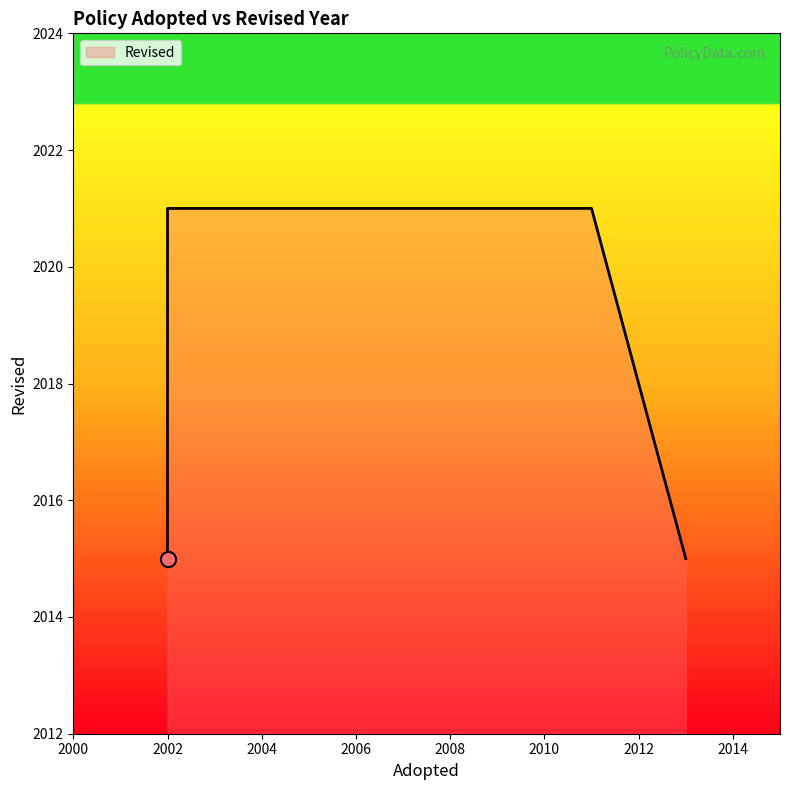

Which has a higher value, 2002 or 2002?

2002